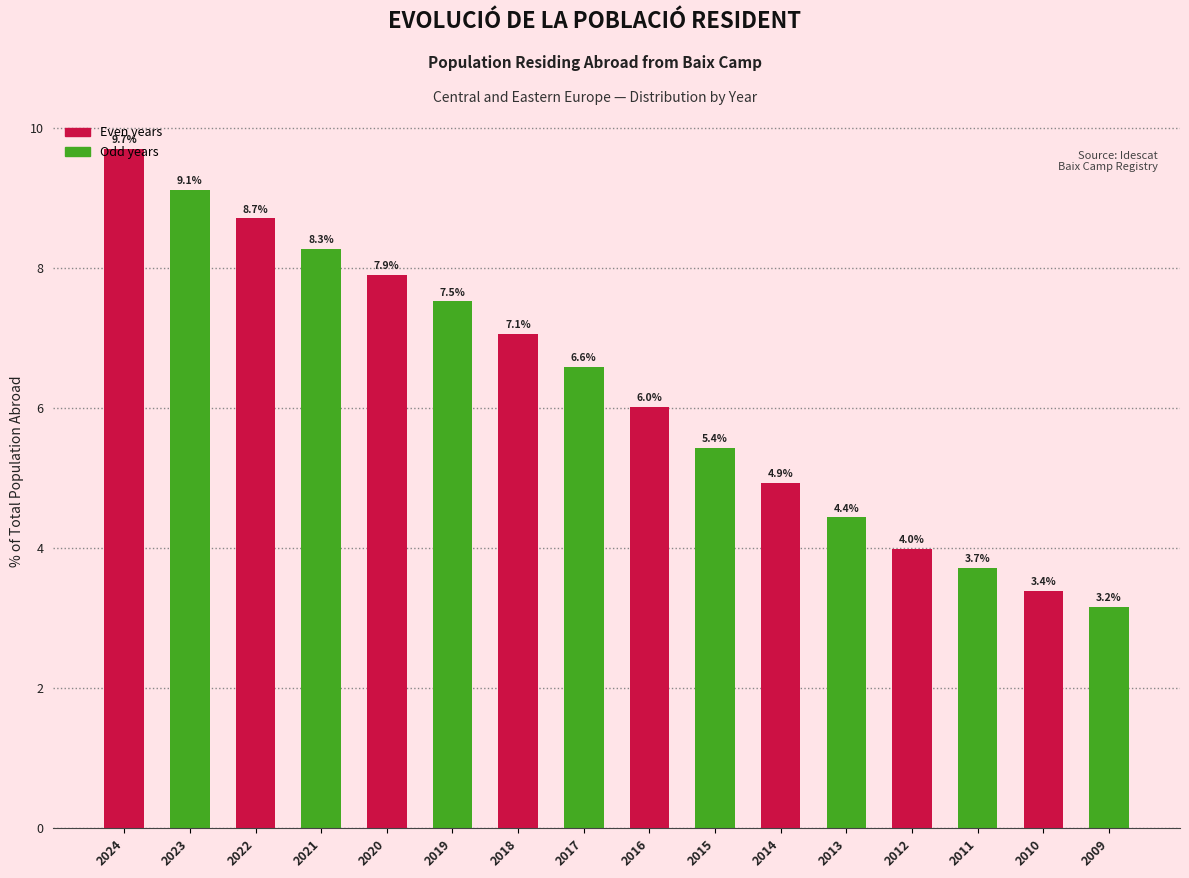

At which category does the chart reach its minimum across all series?

2009